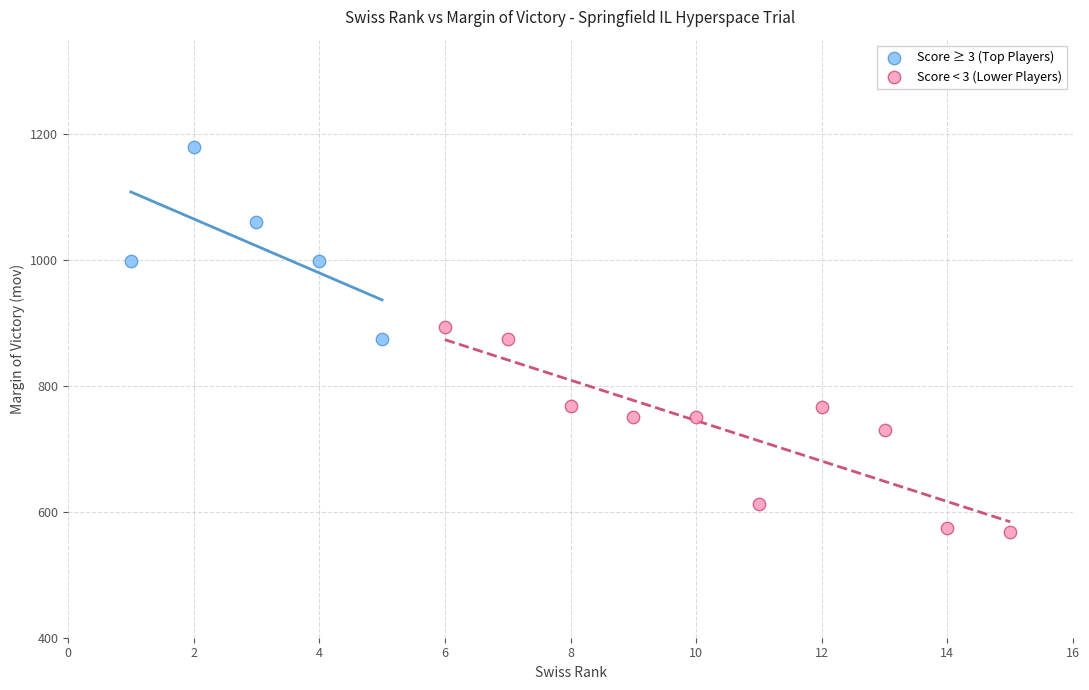

Which series reaches the minimum Y coordinate?

Score < 3 (Lower Players)